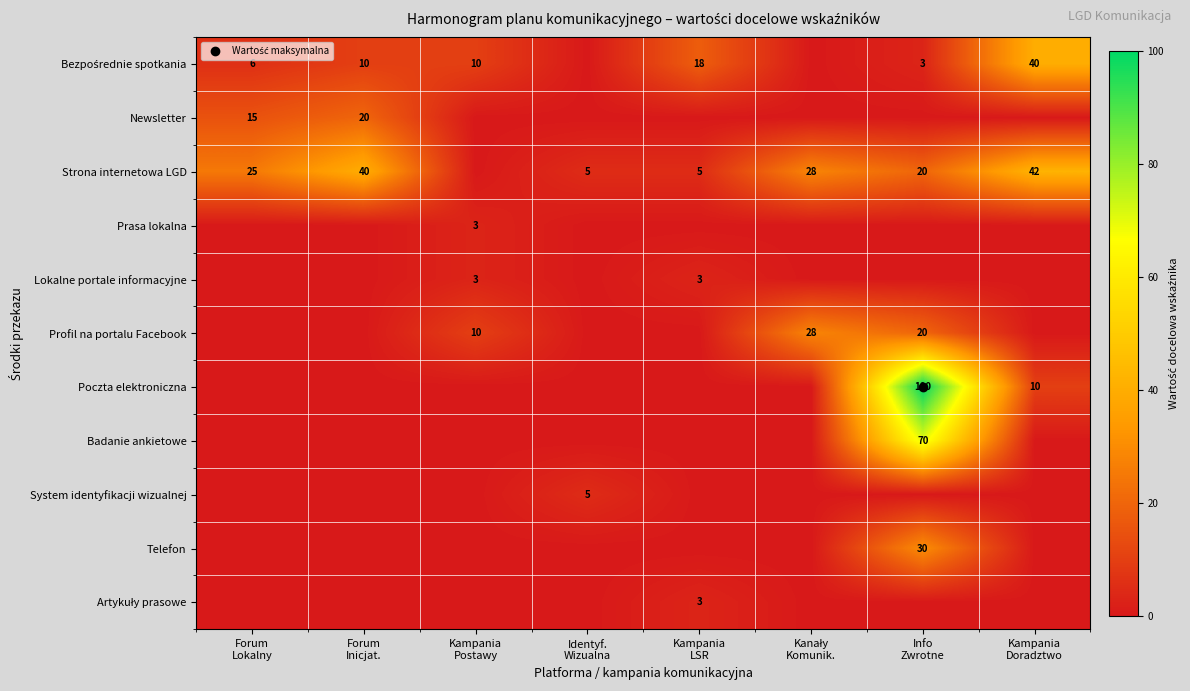

List the labels in order of Strona internetowa LGD value, smallest first.

Kampania Postawy, Identyf. Wizualna, Kampania LSR, Info Zwrotne, Forum Lokalny, Kanały Komunik., Forum Inicjat., Kampania Doradztwo